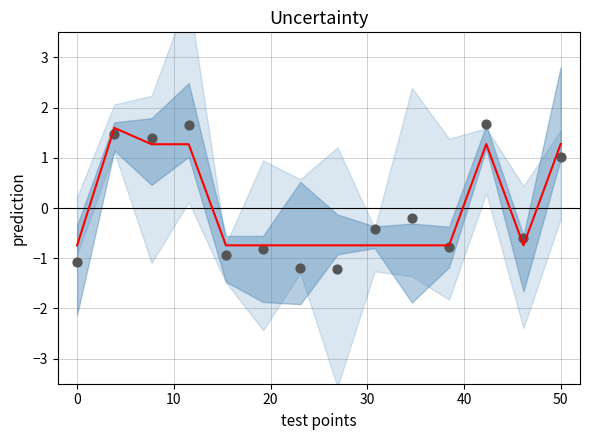

Which series has the widest spread of Y values?

observations